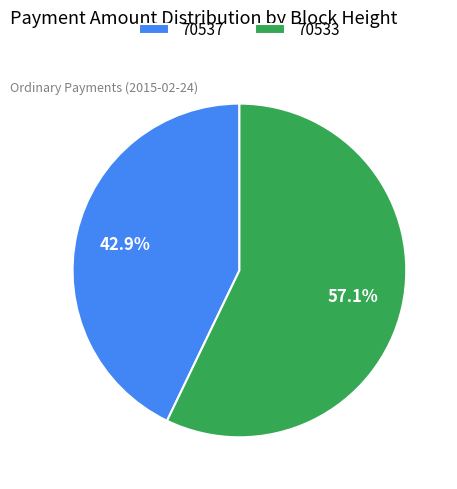

What is the smallest slice in the pie chart?

70537